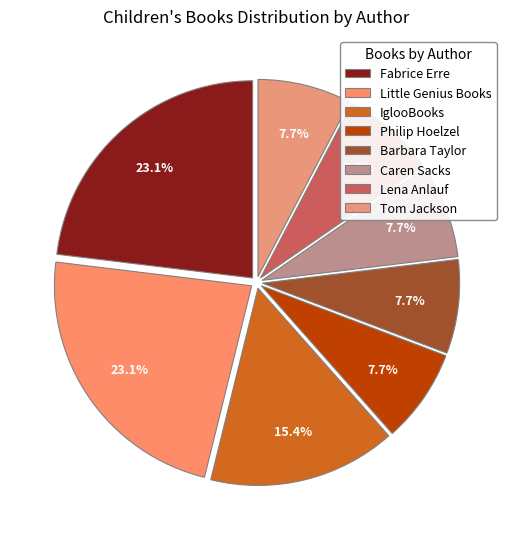

True or false: Barbara Taylor accounts for 12% of the total.

False